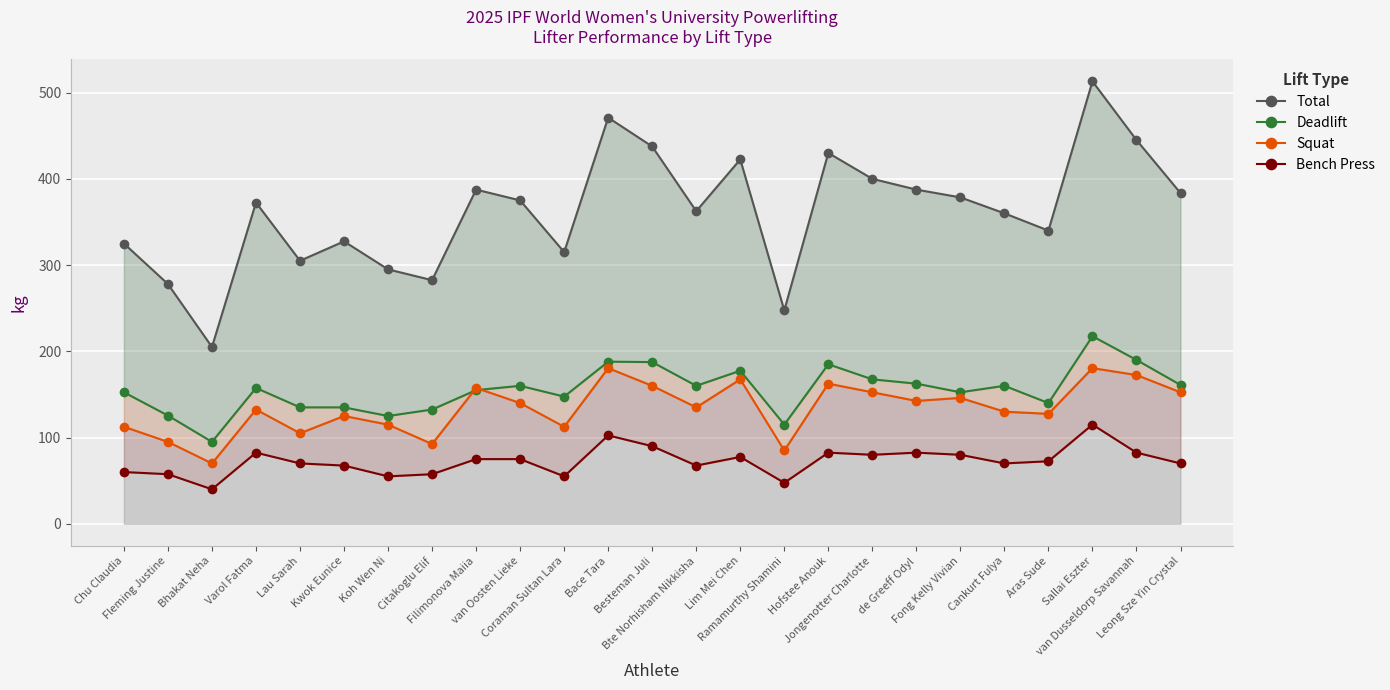

Which series changed the most between Koh Wen Ni and Sallai Eszter?

Total